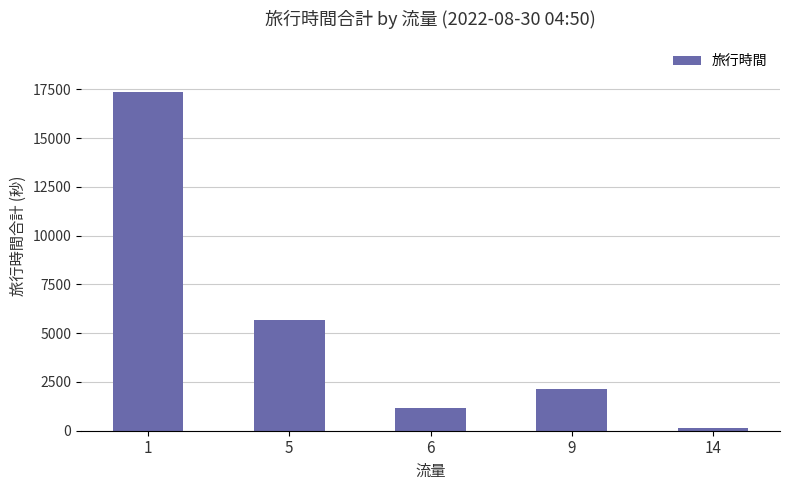

List the labels in order of value, smallest first.

14, 6, 9, 5, 1